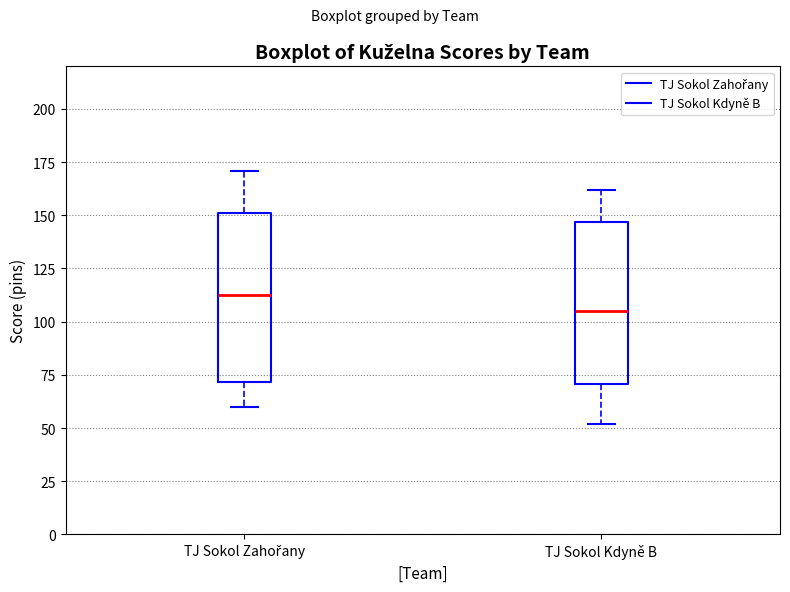

Which box's median line is the lowest?

TJ Sokol Kdyně B